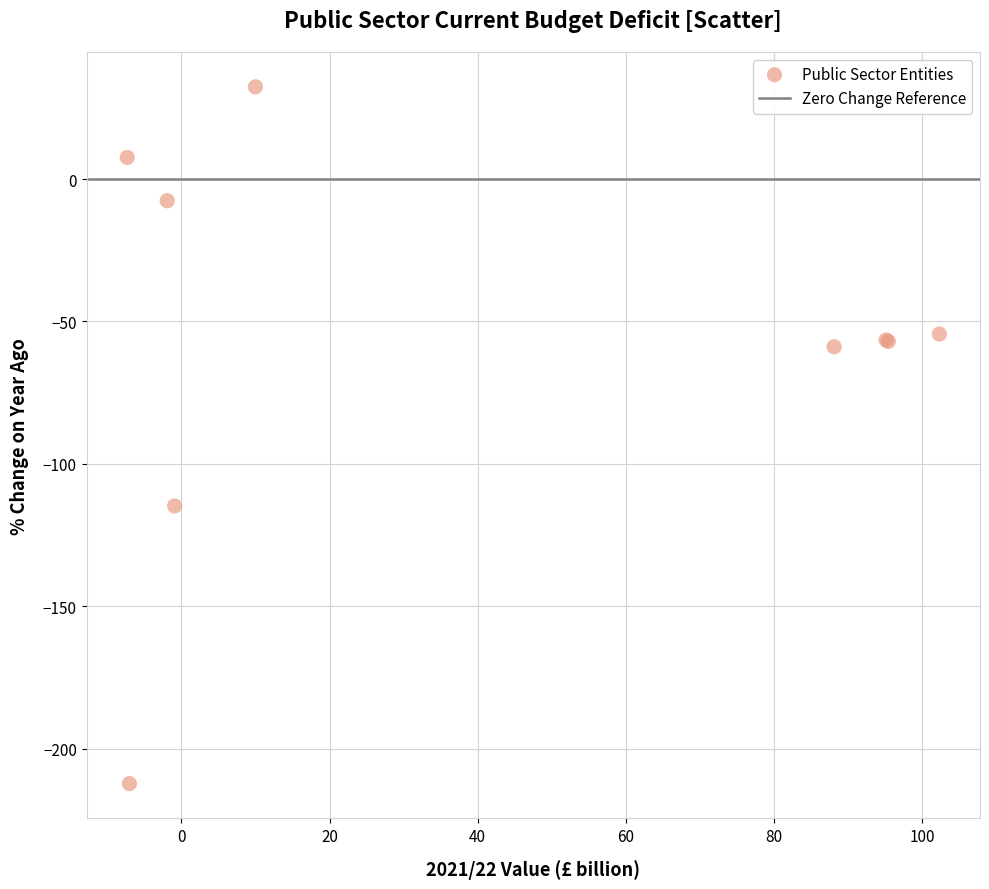

What Y value in the scatter plot is closest to -89?

-114.8